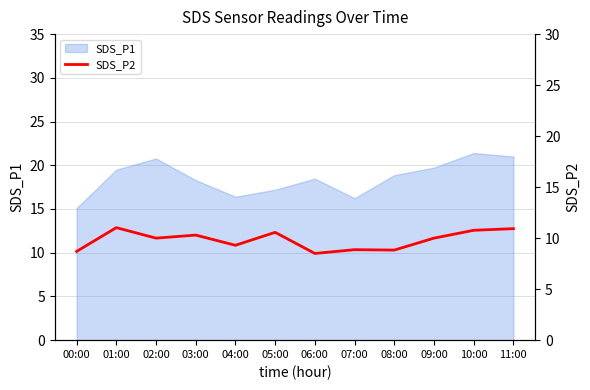

Is it true that SDS_P1 equals 32.2 at 10:00?

False